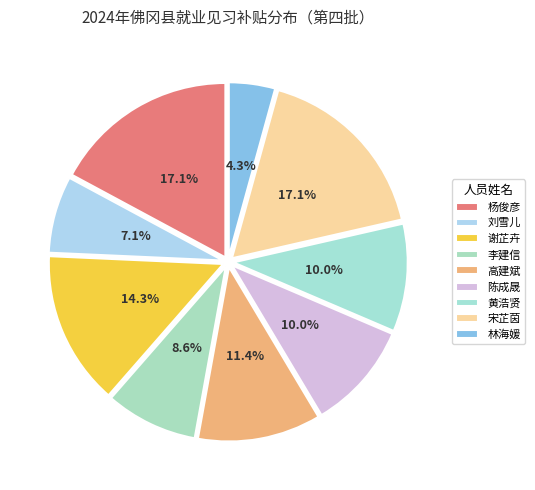

How many slices are in this pie chart?

9